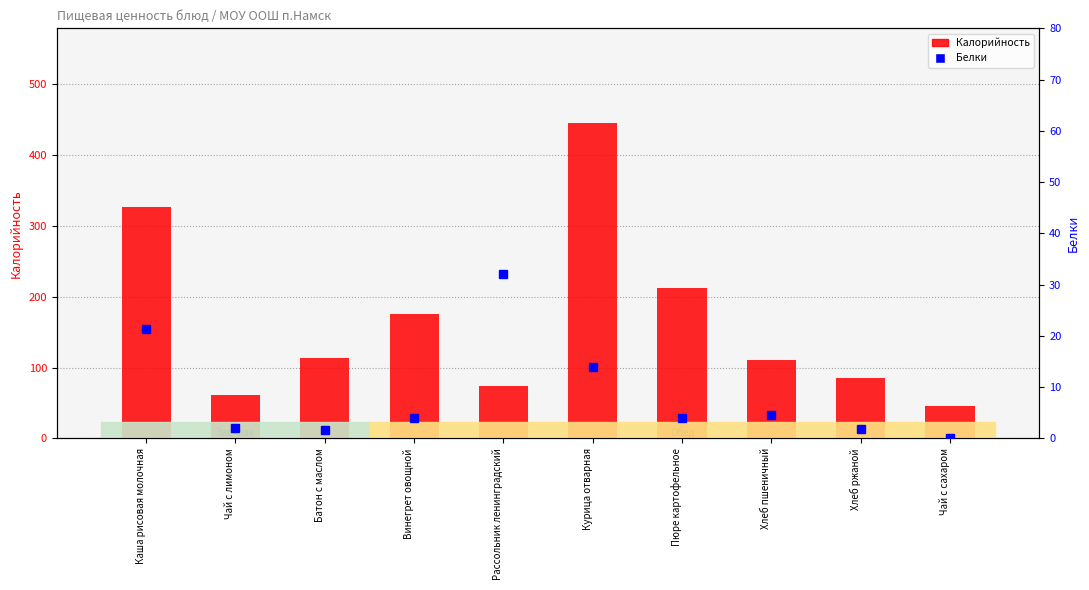

Reading left to right, list all the values displayed in this chart.

Калорийность: Каша рисовая молочная=326.7	Чай с лимоном=61.4	Батон с маслом=114.0	Винегрет овощной=176.0	Рассольник ленинградский=74.0	Курица отварная=445.0	Пюре картофельное=212.0	Хлеб пшеничный=110.0	Хлеб ржаной=85.6	Чай с сахаром=46.0
Белки: Каша рисовая молочная=21.4	Чай с лимоном=2.0	Батон с маслом=1.6	Винегрет овощной=4.0	Рассольник ленинградский=32.0	Курица отварная=14.0	Пюре картофельное=4.0	Хлеб пшеничный=4.5	Хлеб ржаной=1.9	Чай с сахаром=0.0